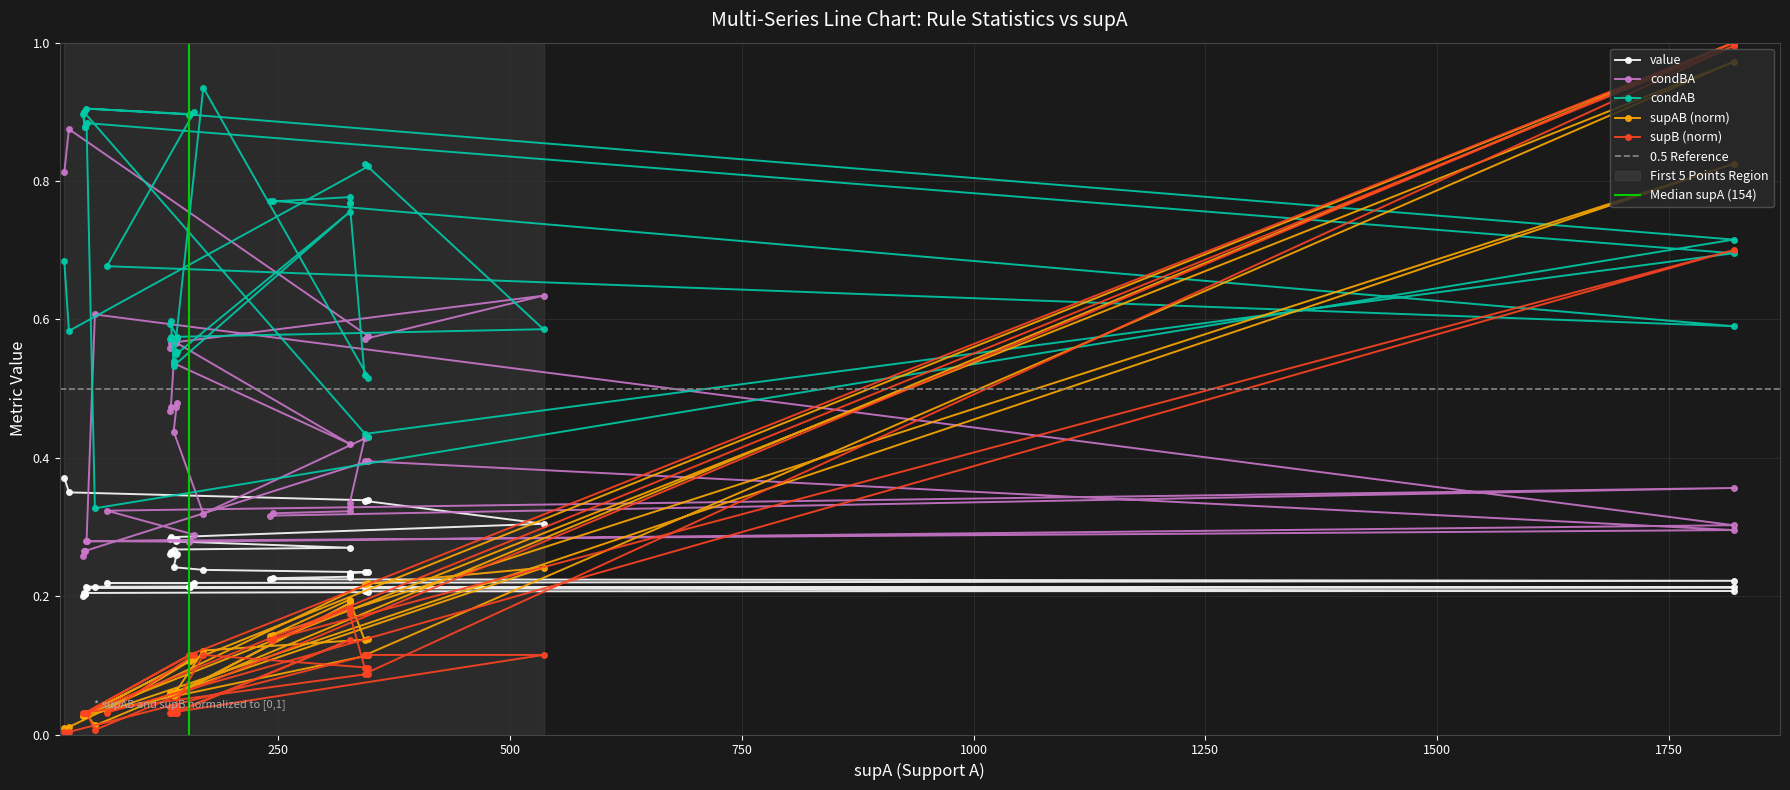

How many distinct data groups are displayed?

5